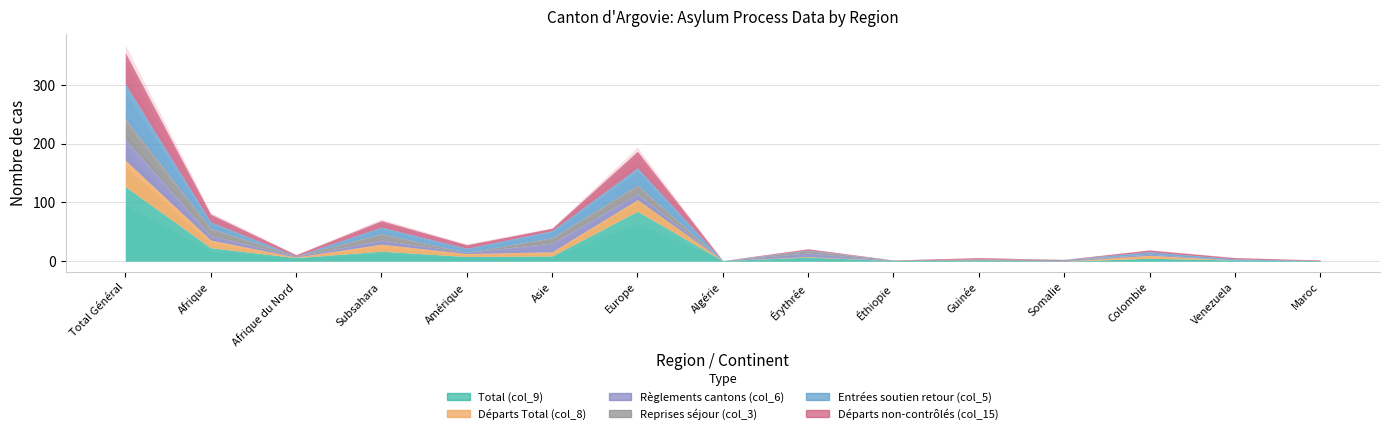

The value of Règlements cantons (col_6) at Guinée is -13. True or false?

False